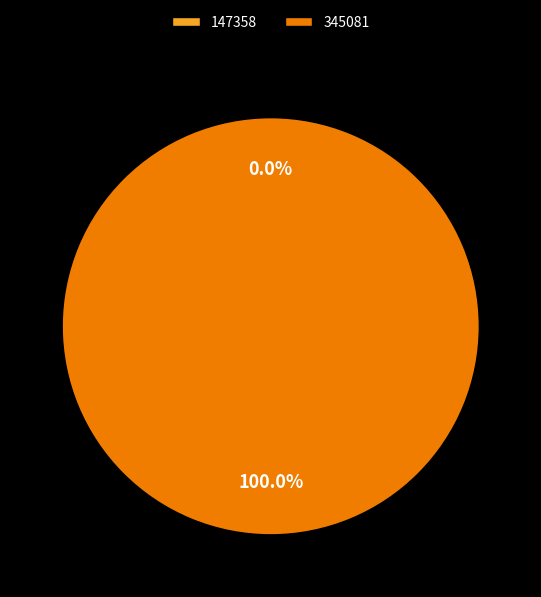

To the nearest percent, what is the difference between the 147358 and 345081 slice percentages?

100%